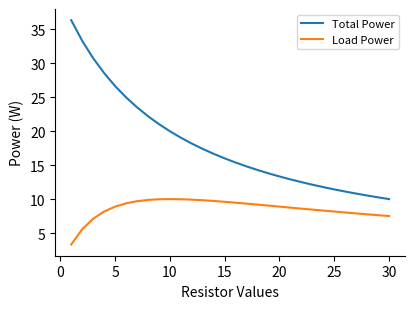

True or false: Total Power and Load Power cross at least once.

False